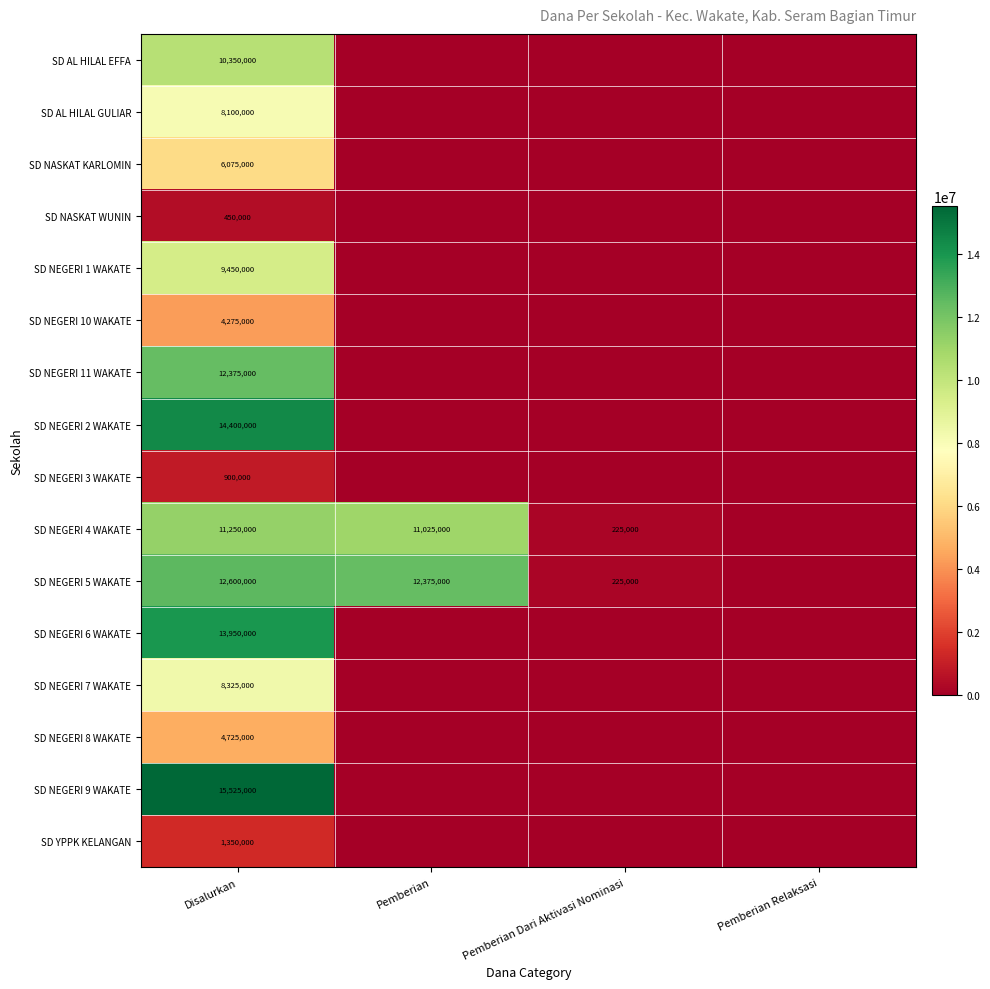

At Disalurkan, list the series in order from smallest to largest.

SD NASKAT WUNIN, SD NEGERI 3 WAKATE, SD YPPK KELANGAN, SD NEGERI 10 WAKATE, SD NEGERI 8 WAKATE, SD NASKAT KARLOMIN, SD AL HILAL GULIAR, SD NEGERI 7 WAKATE, SD NEGERI 1 WAKATE, SD AL HILAL EFFA, SD NEGERI 4 WAKATE, SD NEGERI 11 WAKATE, SD NEGERI 5 WAKATE, SD NEGERI 6 WAKATE, SD NEGERI 2 WAKATE, SD NEGERI 9 WAKATE